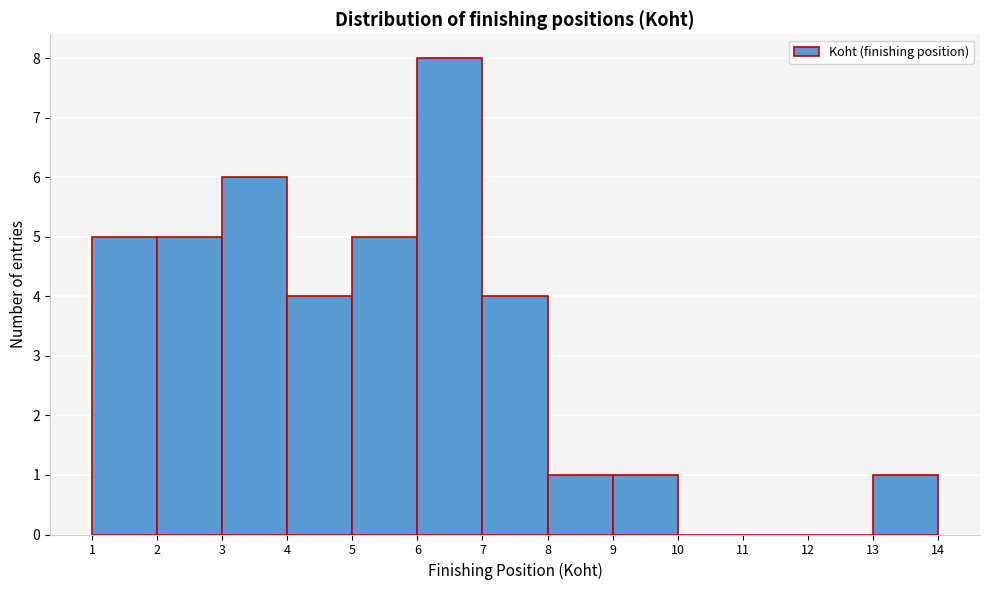

Reading left to right, transcribe this chart: for each bar, give the range it covers on the x-axis and its height. The values are not printed on the chart, so give them approximately, as read against the axis.

1 to 2: 5
2 to 3: 5
3 to 4: 6
4 to 5: 4
5 to 6: 5
6 to 7: 8
7 to 8: 4
8 to 9: 1
9 to 10: 1
10 to 11: 0
11 to 12: 0
12 to 13: 0
13 to 14: 1